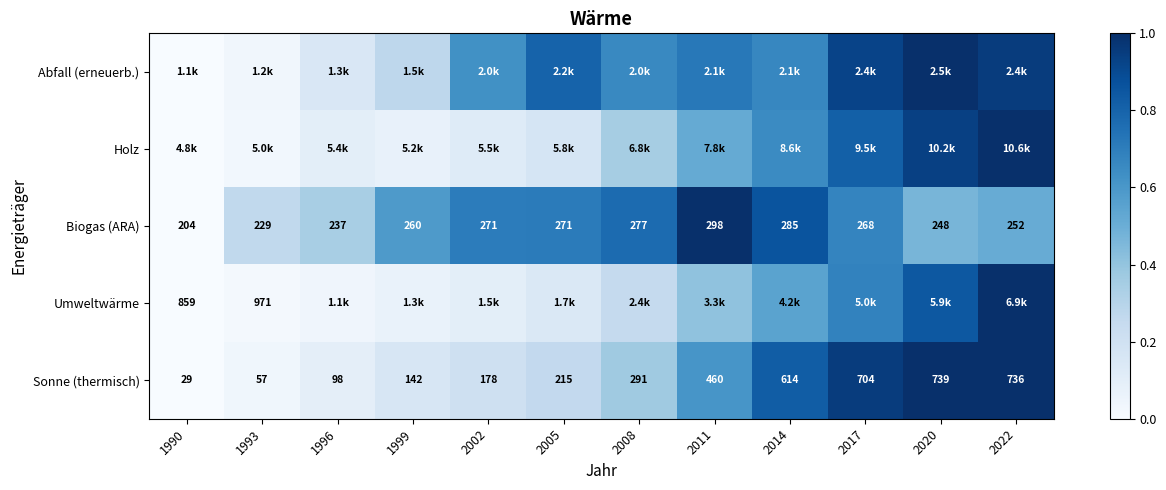

Count the number of categories in the chart.

12